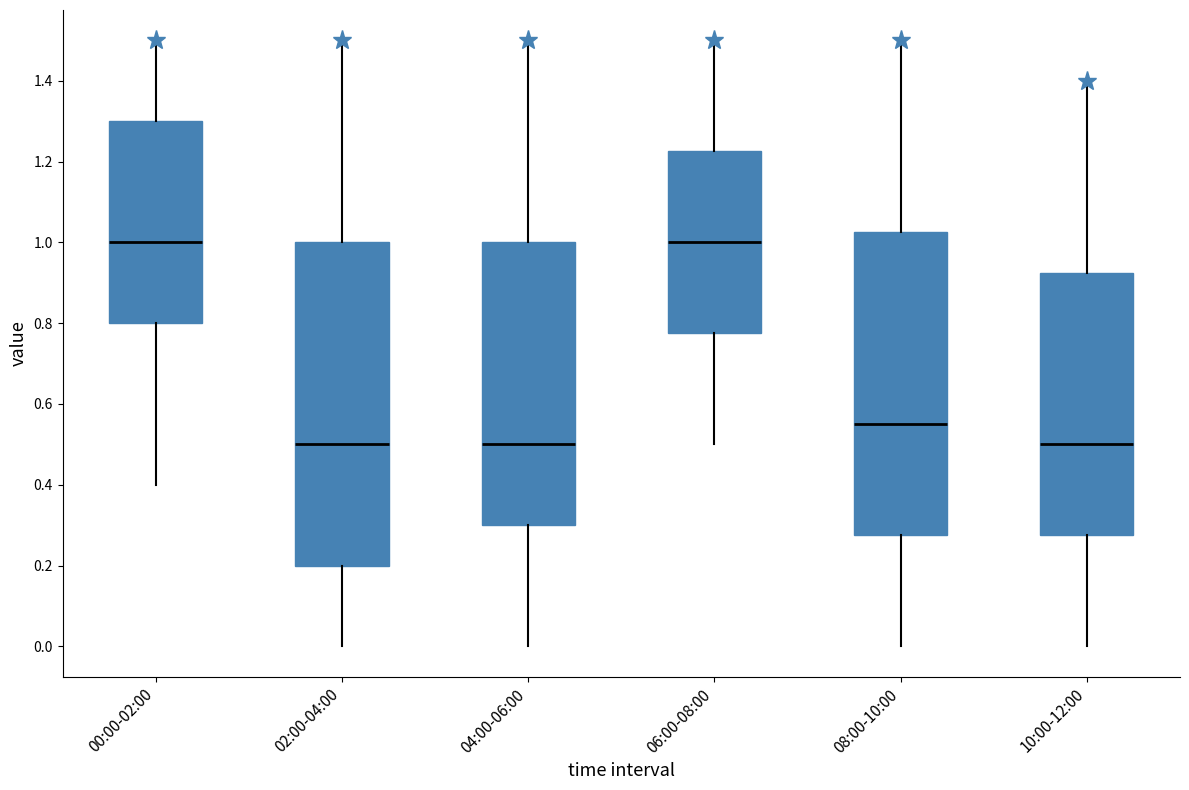

Reading left to right, transcribe this box plot: for each box, give where its median line is, the range the box spans, and where its two whiskers end, as read against the y-axis. The values are not printed on the chart, so give them approximately, as read against the axis.

00:00-02:00: median 1.00, box 0.80 to 1.30, whiskers 0.40 to 1.50
02:00-04:00: median 0.50, box 0.20 to 1.00, whiskers 0.00 to 1.50
04:00-06:00: median 0.50, box 0.30 to 1.00, whiskers 0.00 to 1.50
06:00-08:00: median 1.00, box 0.78 to 1.22, whiskers 0.50 to 1.50
08:00-10:00: median 0.56, box 0.28 to 1.02, whiskers 0.00 to 1.50
10:00-12:00: median 0.50, box 0.28 to 0.92, whiskers 0.00 to 1.40